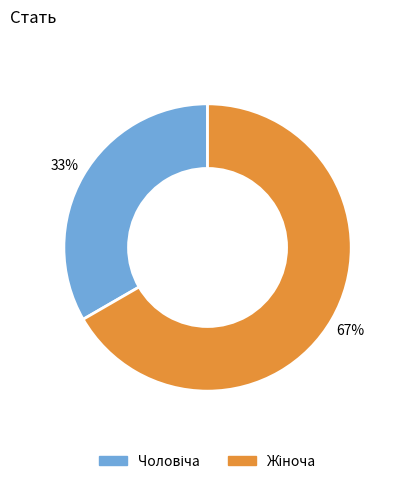

To the nearest percent, what is the average slice percentage?

50%